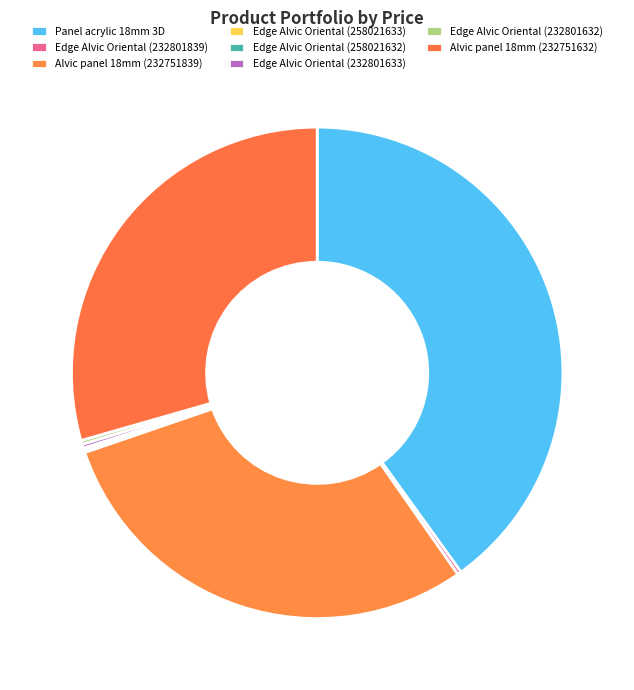

Does any single category account for the majority?

No